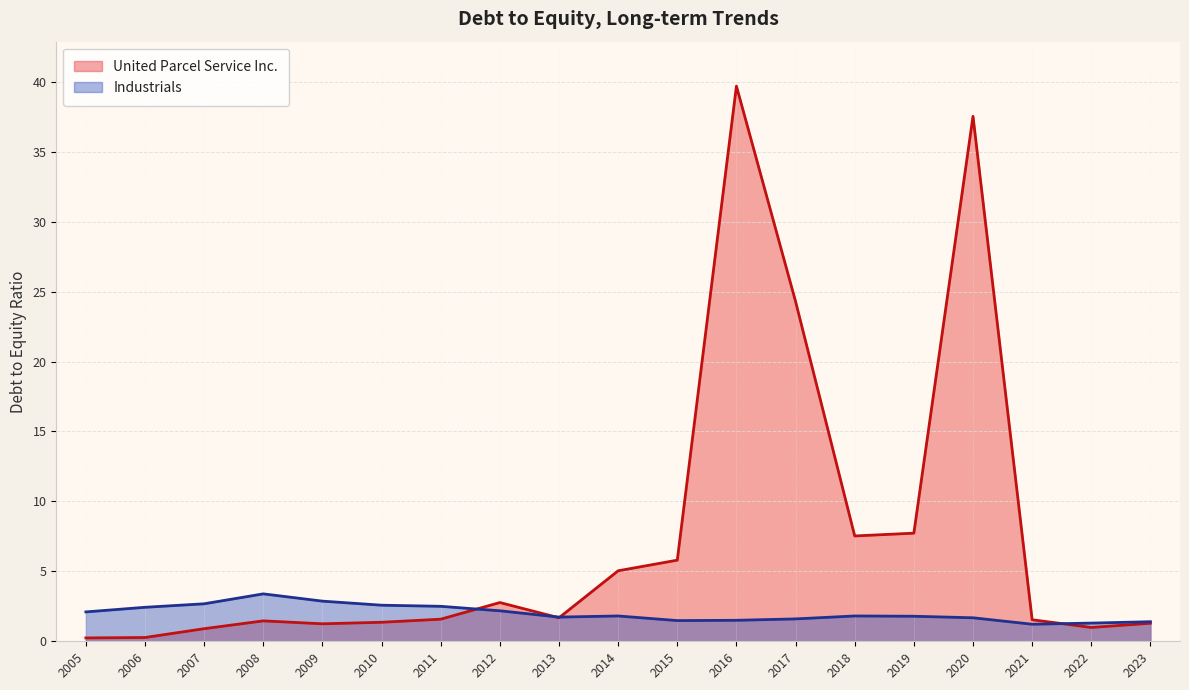

Which series ends up on top after the final intersection of Industrials and United Parcel Service Inc.?

Industrials